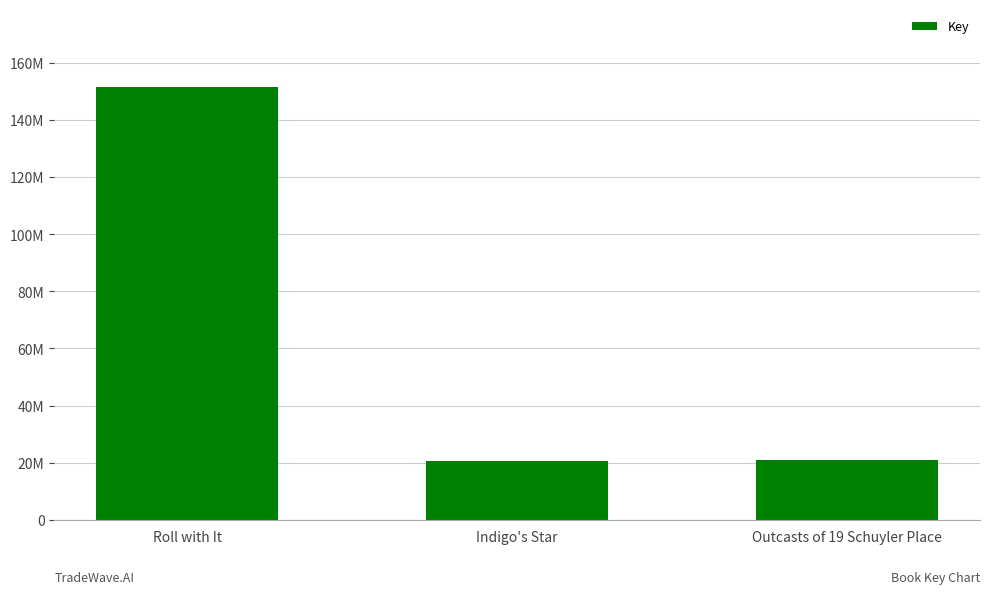

Reading left to right, list all the values displayed in this chart.

151470306	20539217	20894568